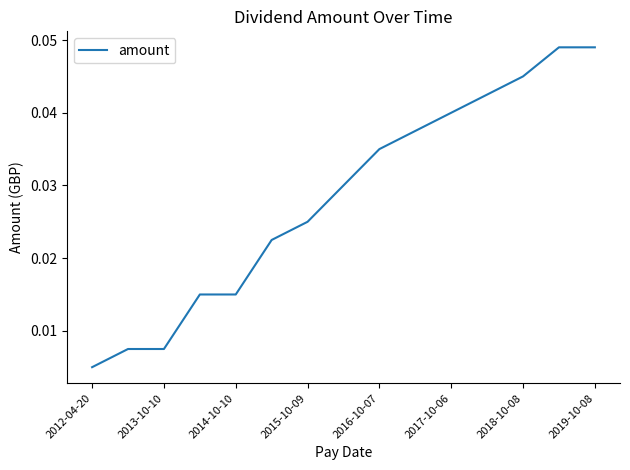

What is the sum of all values?

0.4